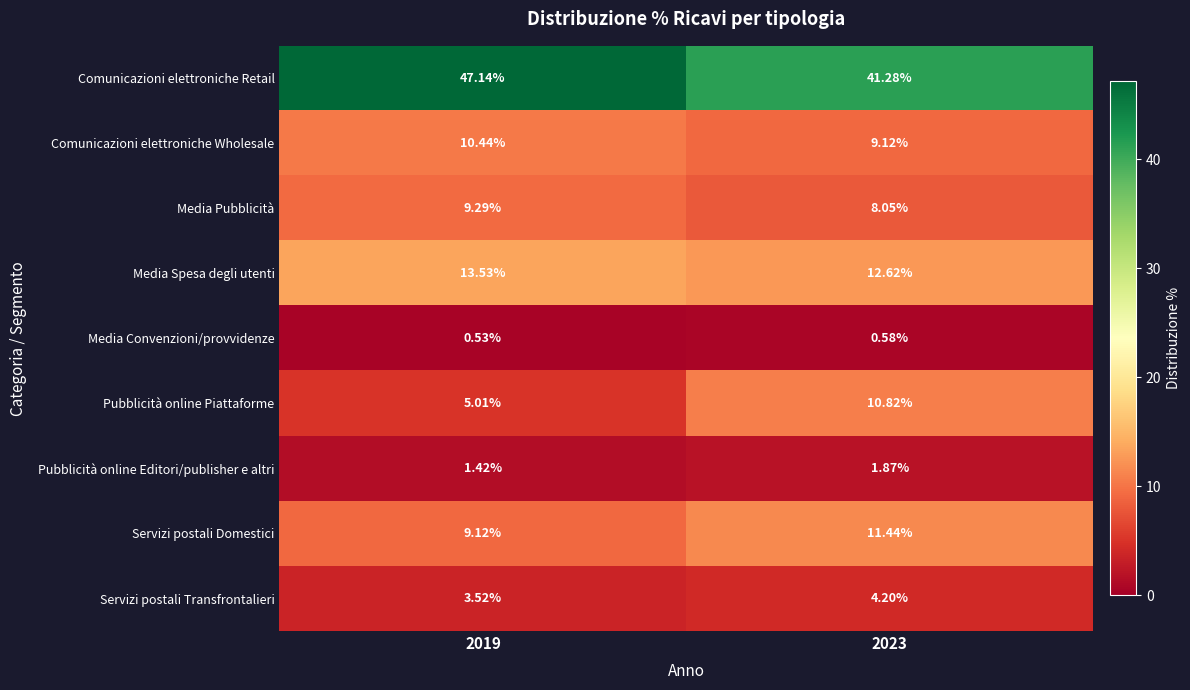

Is the value of Comunicazioni elettroniche Wholesale at 2019 greater than the value of Media Spesa degli utenti at 2019?

No